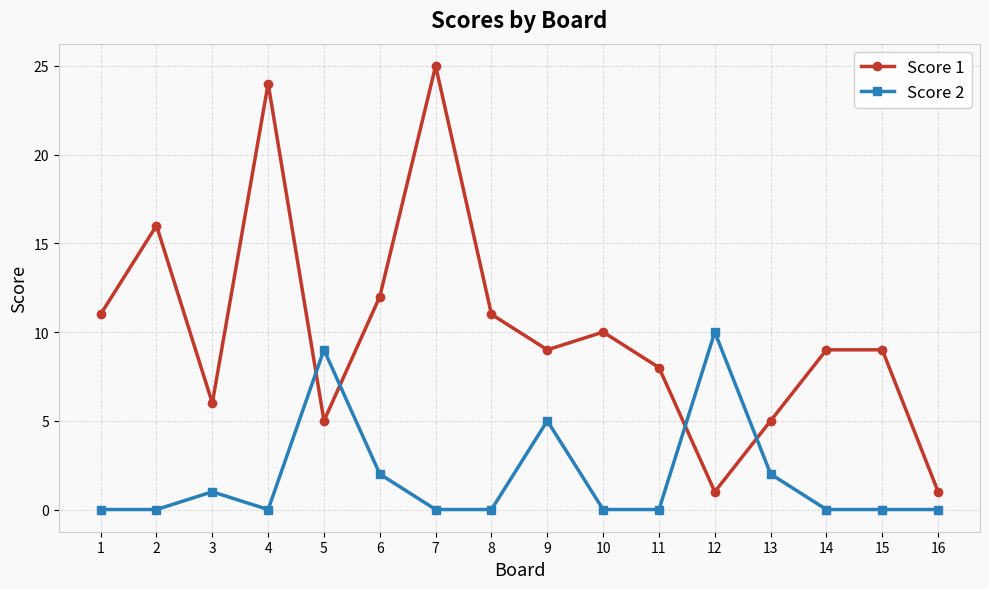

List the series in order of their peak value, highest first.

Score 1, Score 2